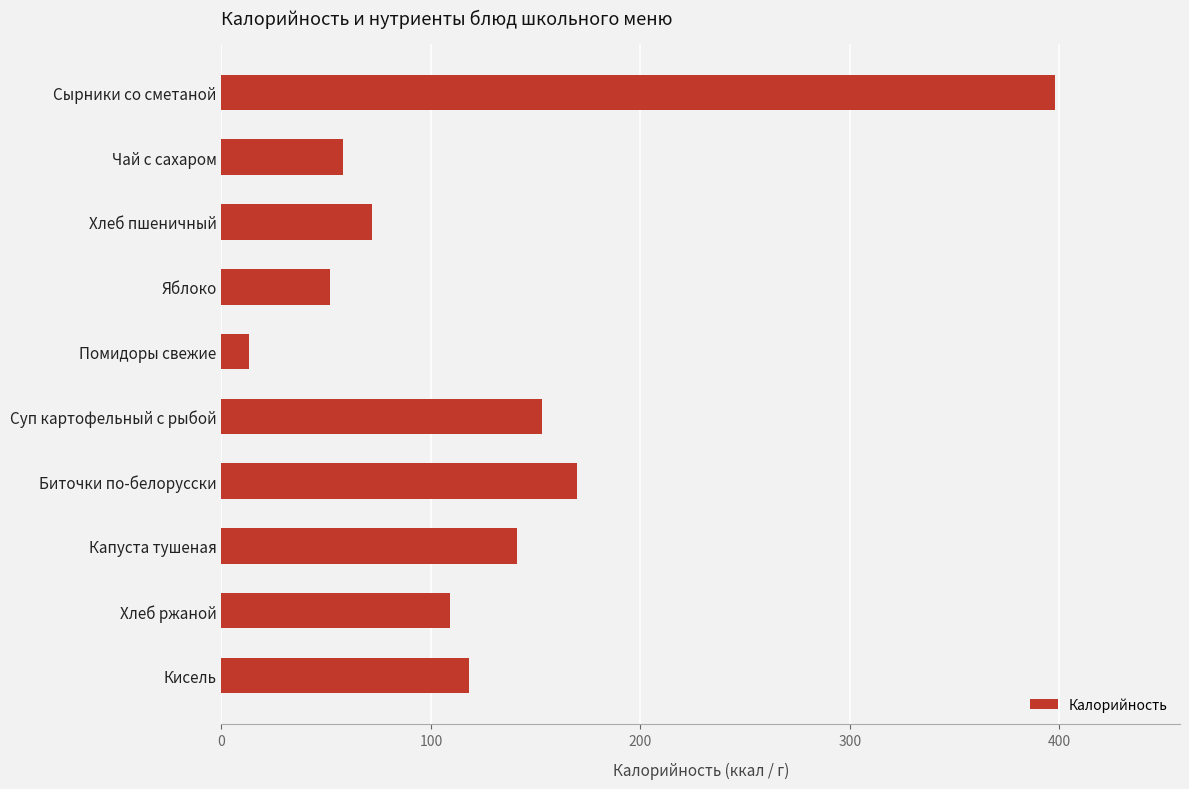

Between Хлеб пшеничный and Чай с сахаром, which is larger?

Хлеб пшеничный